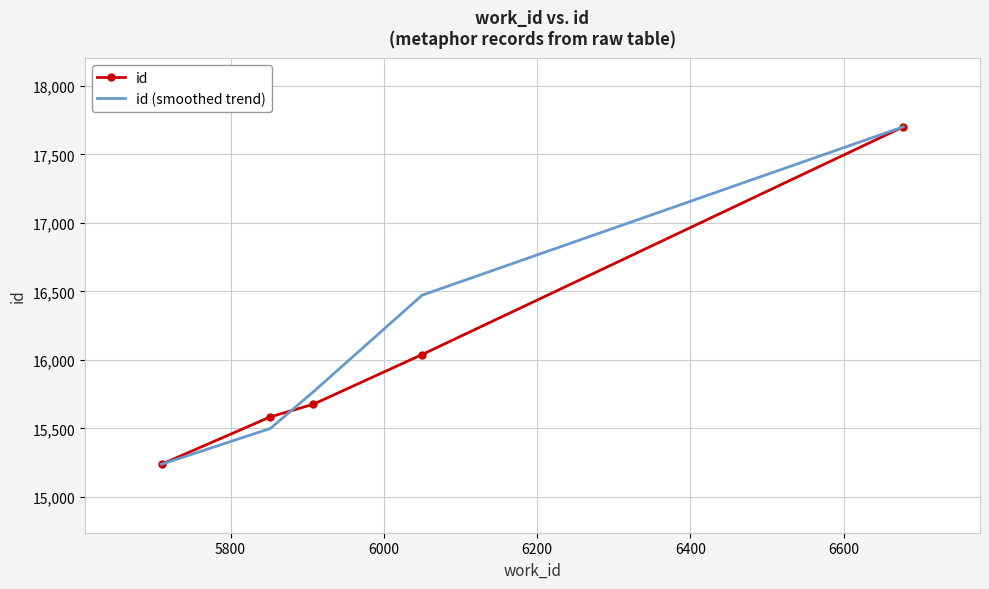

What is the lowest value of the id series?

15238.0